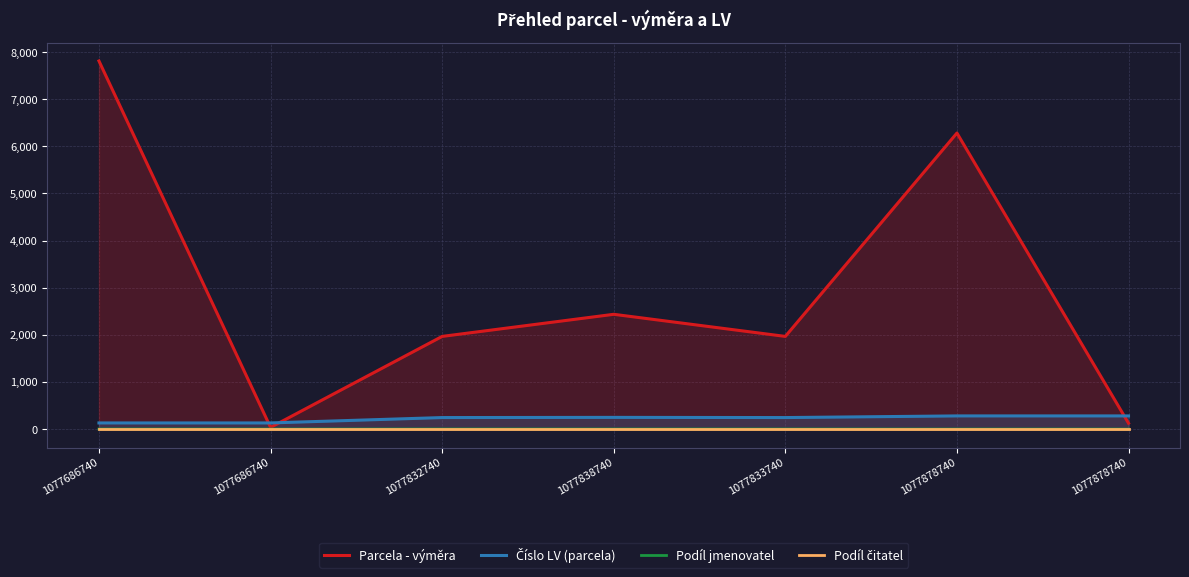

Rank the series by their maximum value, from highest to lowest.

Parcela - výměra, Číslo LV (parcela), Podíl jmenovatel, Podíl čitatel